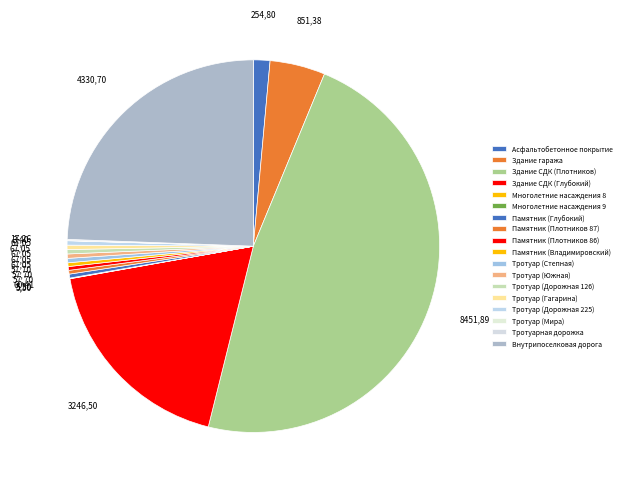

Between Тротуар (Степная) and Тротуар (Дорожная 126), which is larger?

Тротуар (Степная)